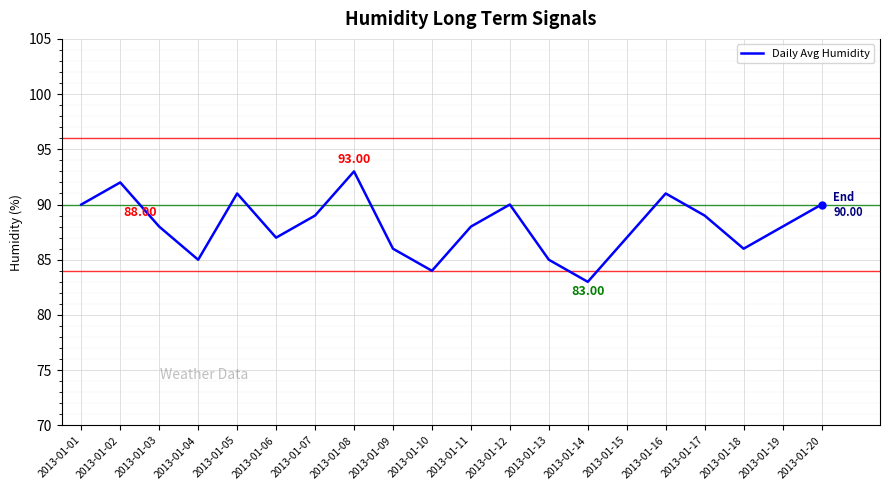

What is the greatest value displayed?

93